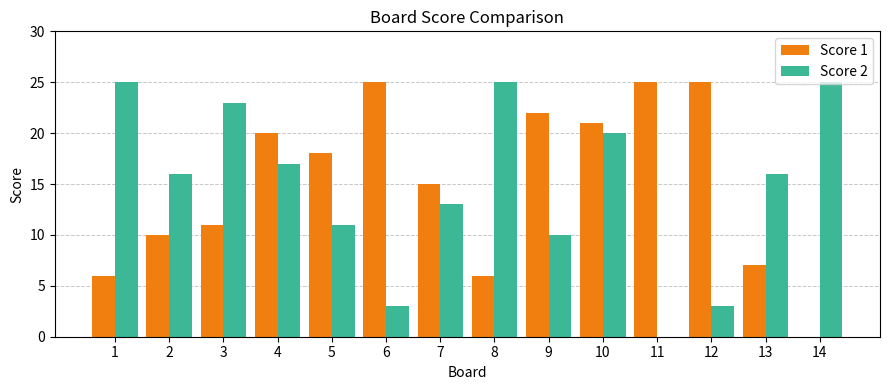

What is the difference between the Score 2 values at 11 and 10?

20